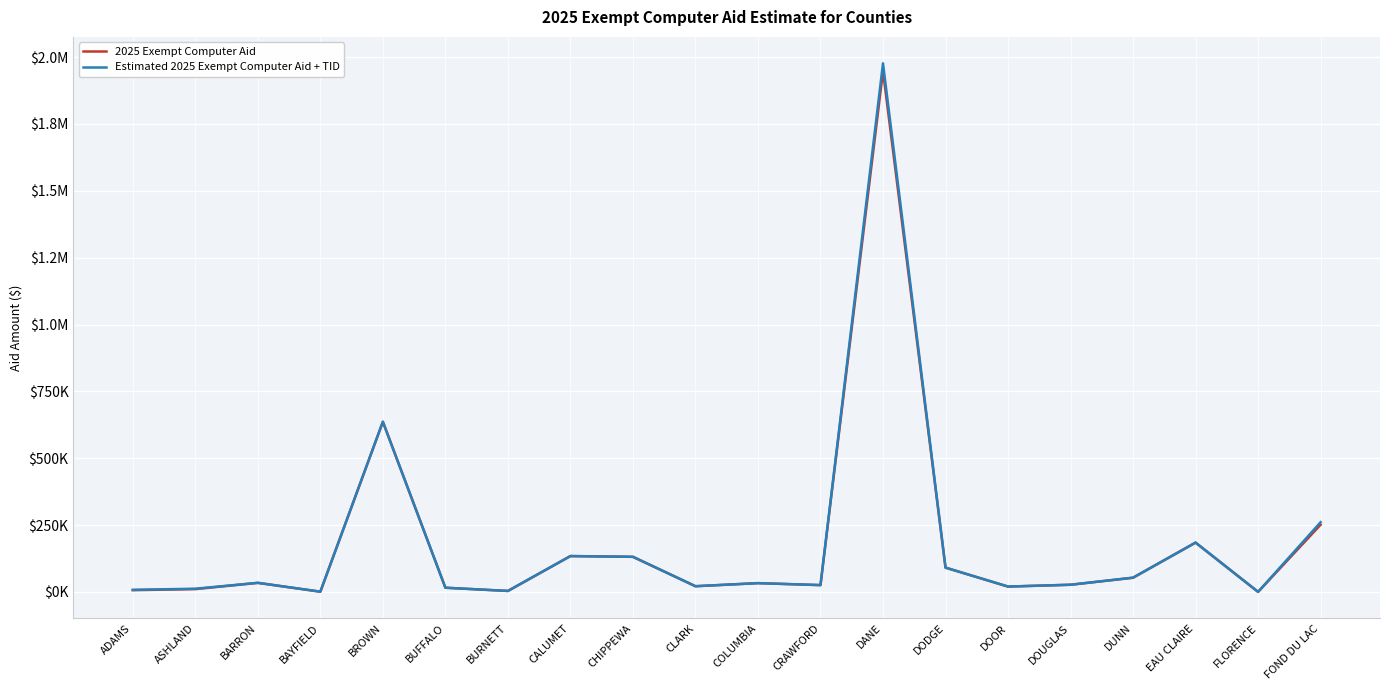

Is this an area chart (filled region under the line)?

No